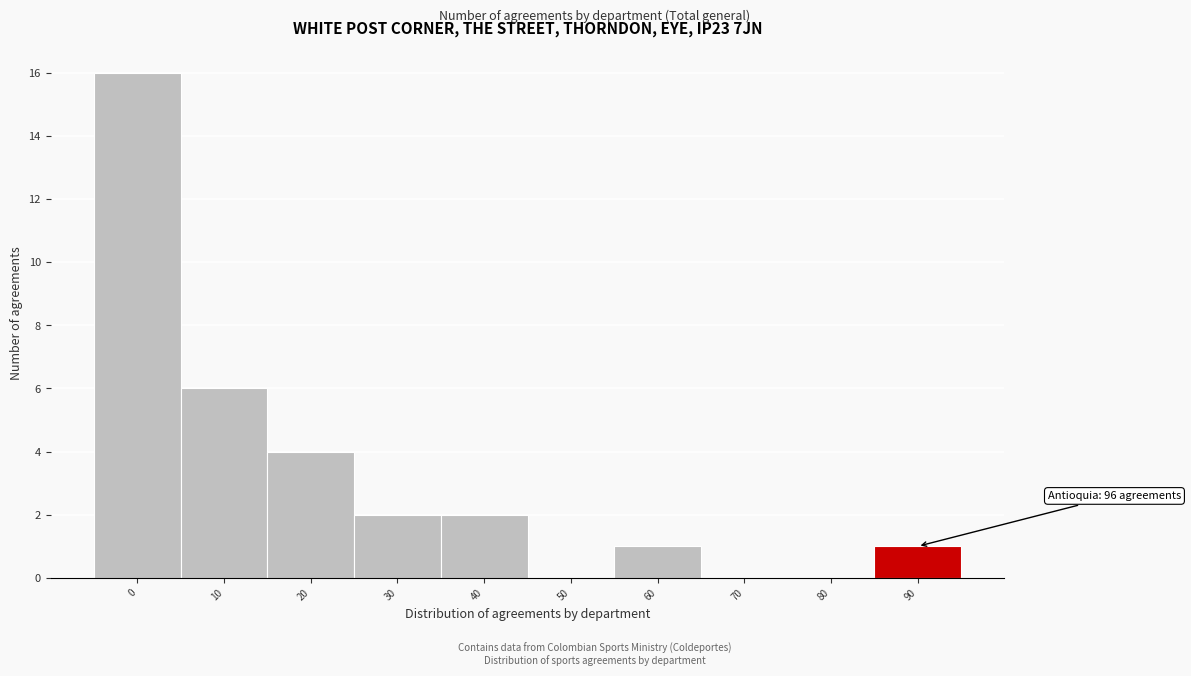

Reading left to right, list all the values displayed in this chart.

0=16	10=6	20=4	30=2	40=2	50=0	60=1	70=0	80=0	90=1